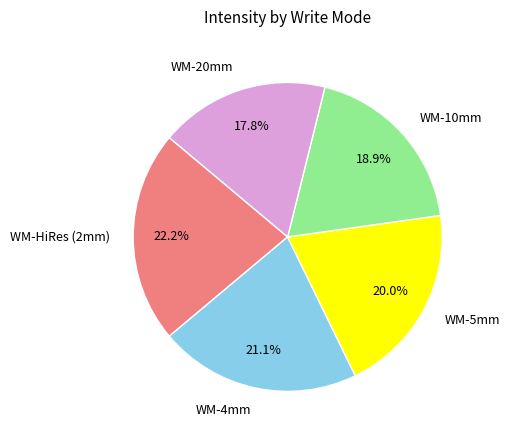

True or false: WM-HiRes (2mm) accounts for 18% of the total.

False